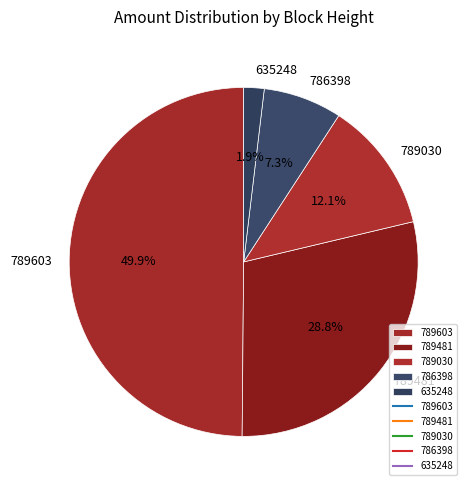

To the nearest percent, what portion does 789030 represent?

12%